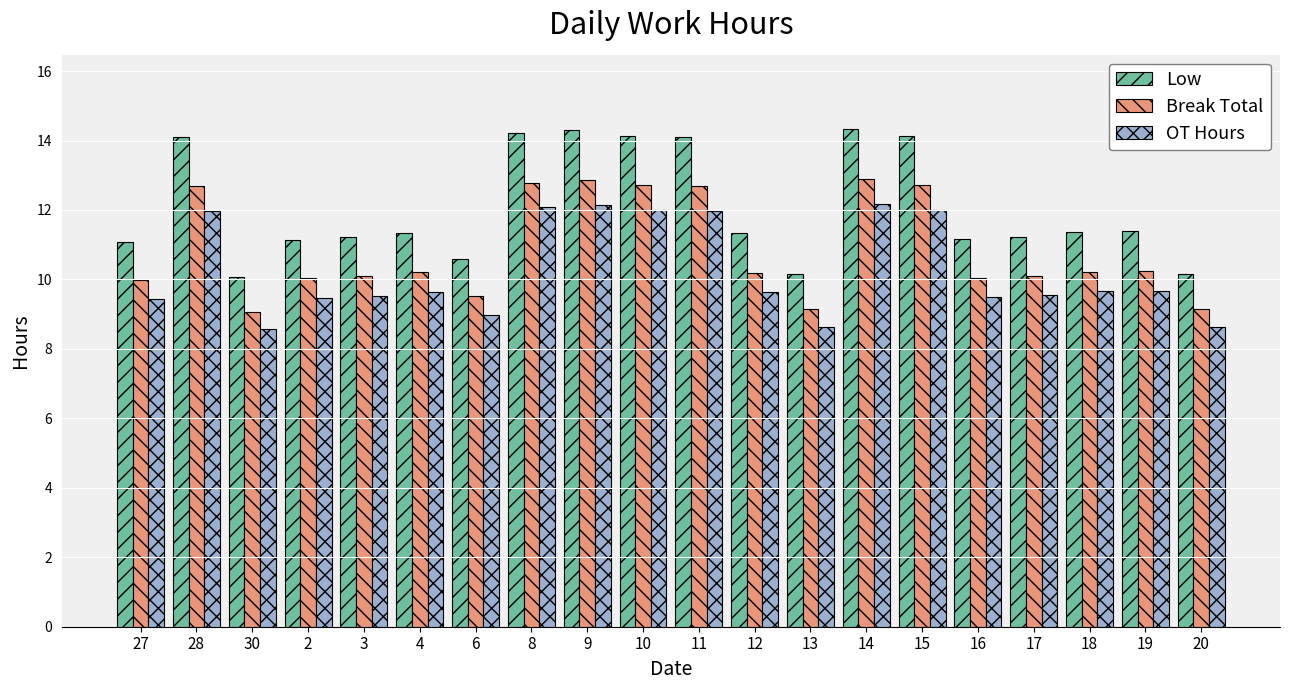

What is the value of the OT Hours bar at the 12th from the left?

9.6